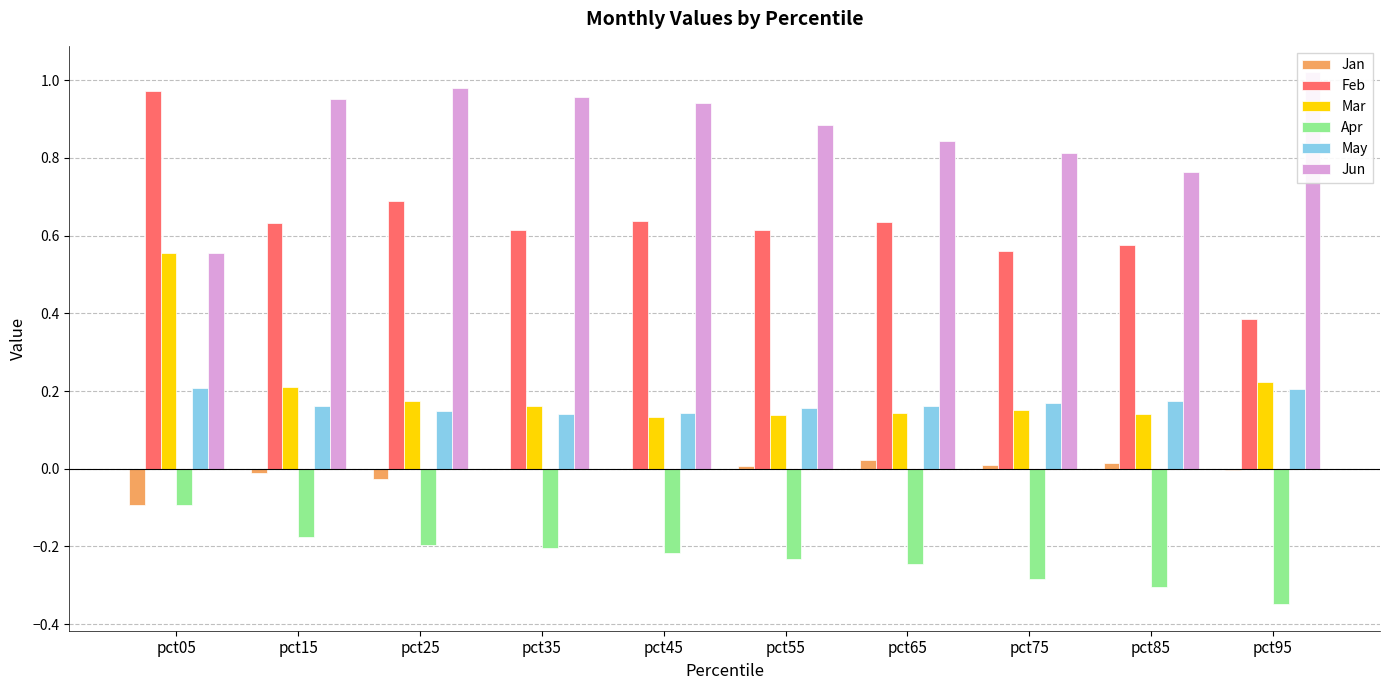

At how many categories does at least one series exceed 0?

10